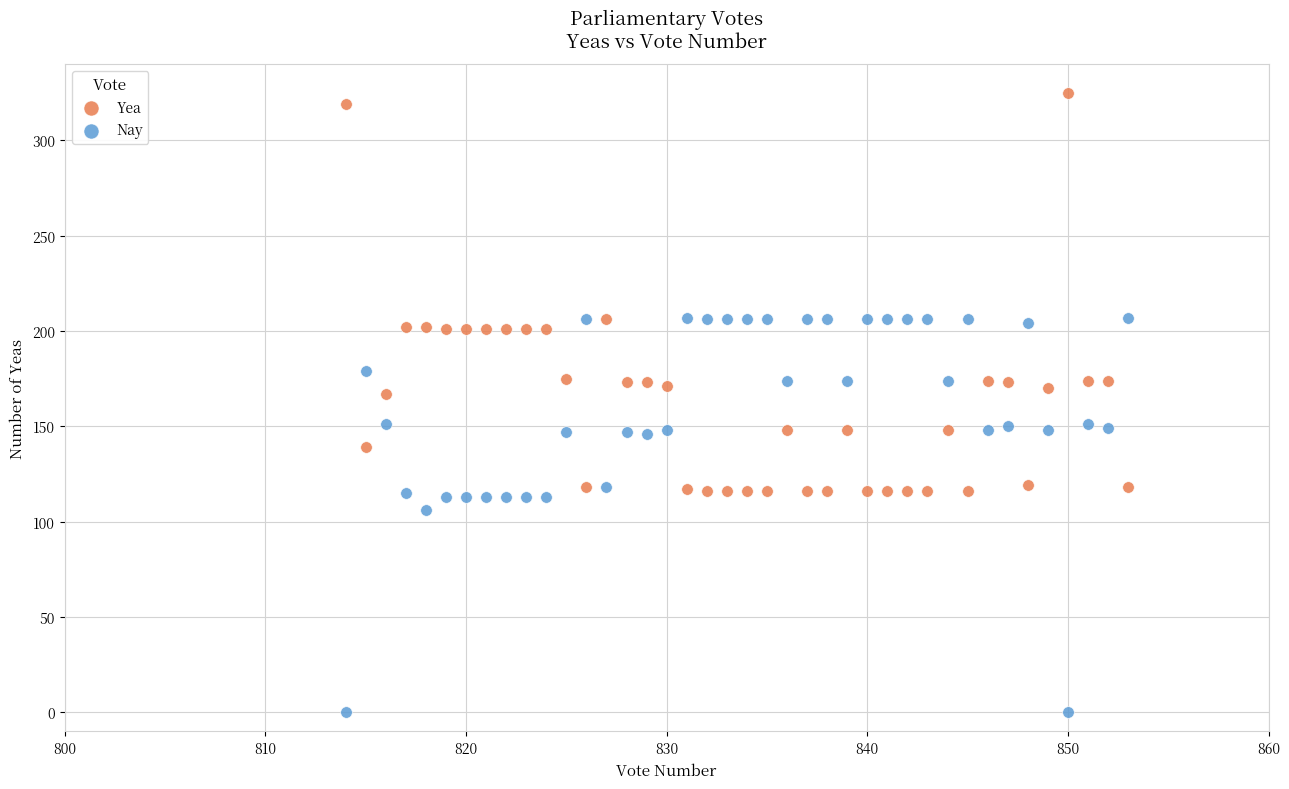

Which series contains the highest Y value?

Yea